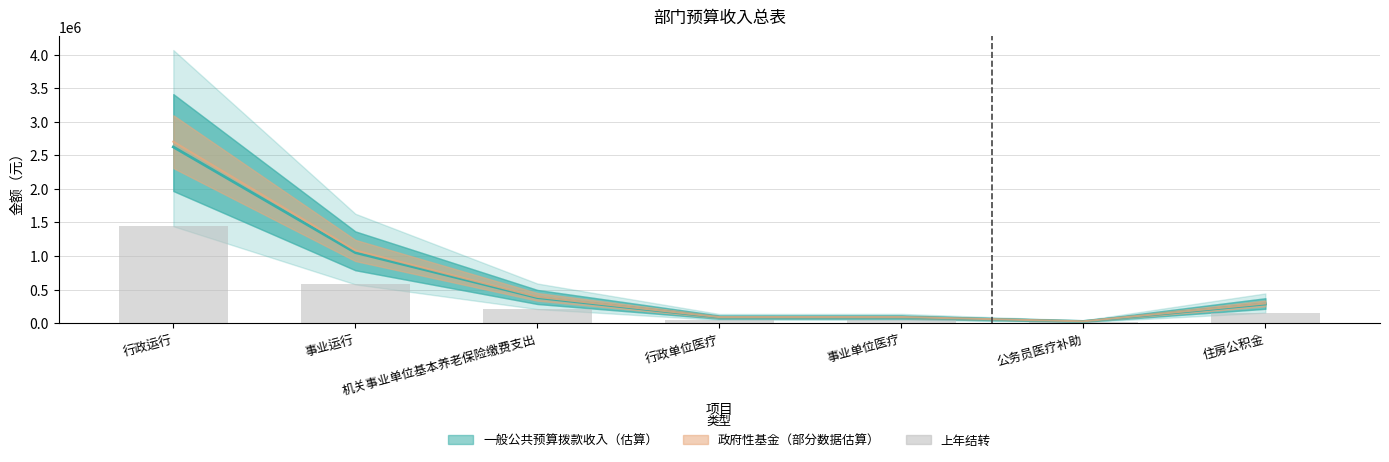

What is the difference between the highest and lowest values at 公务员医疗补助?

12872.2